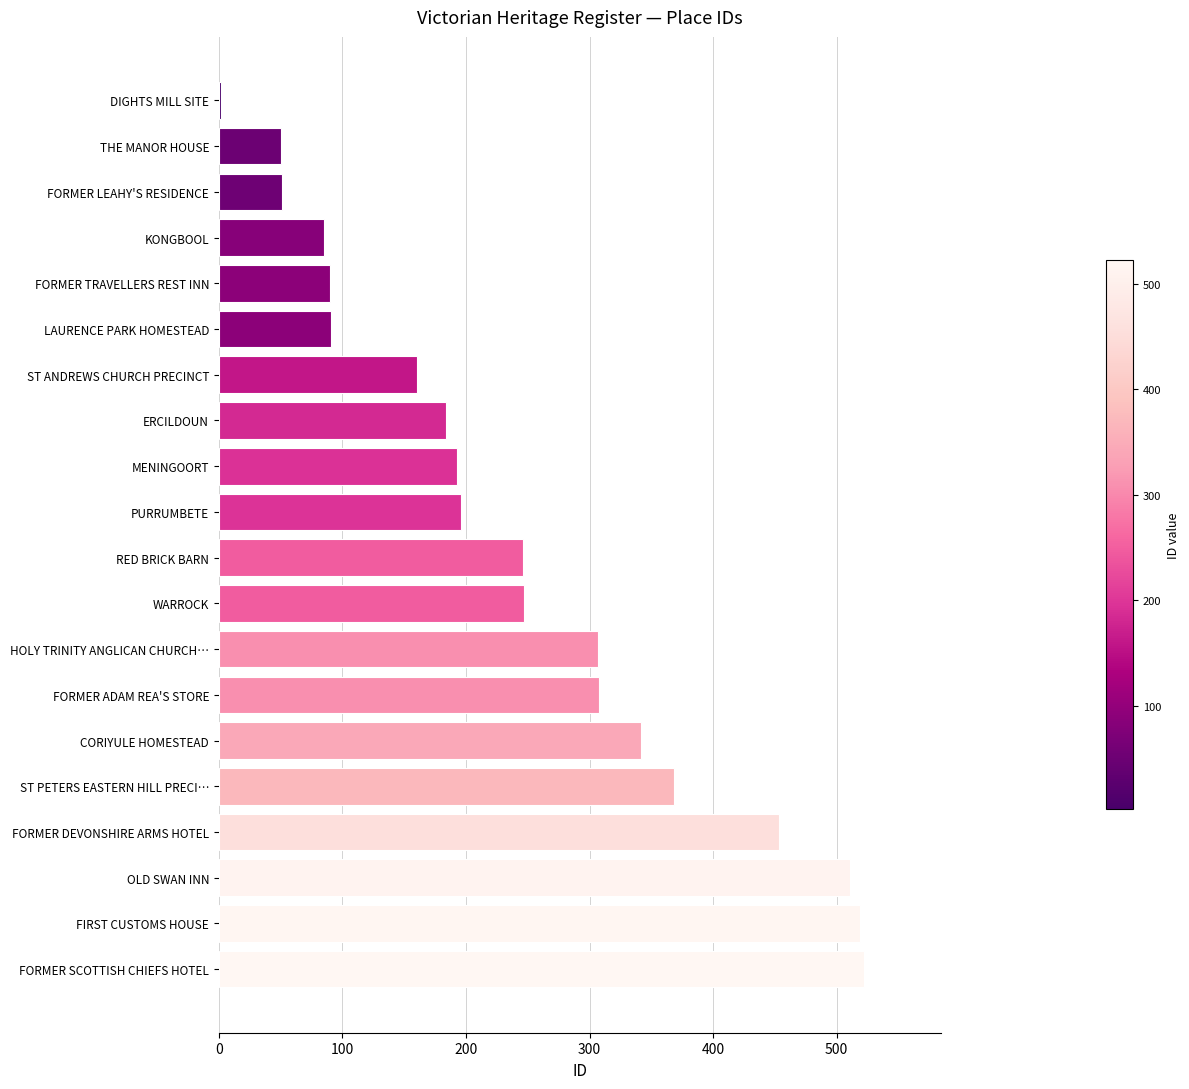

The chart shows a value of 298 at PURRUMBETE. True or false?

False